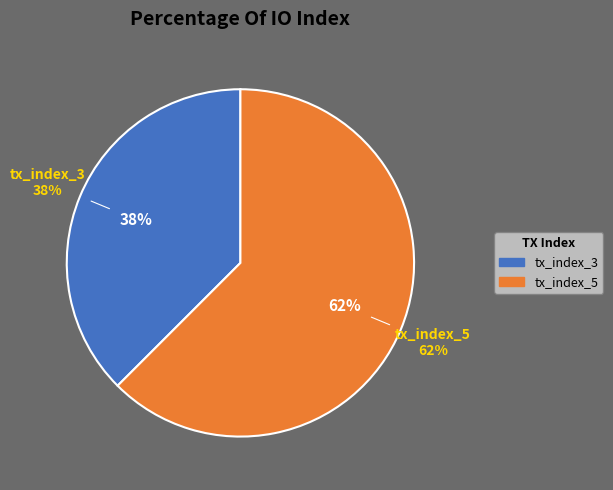

Rank the categories by value from lowest to highest.

tx_index_3, tx_index_5